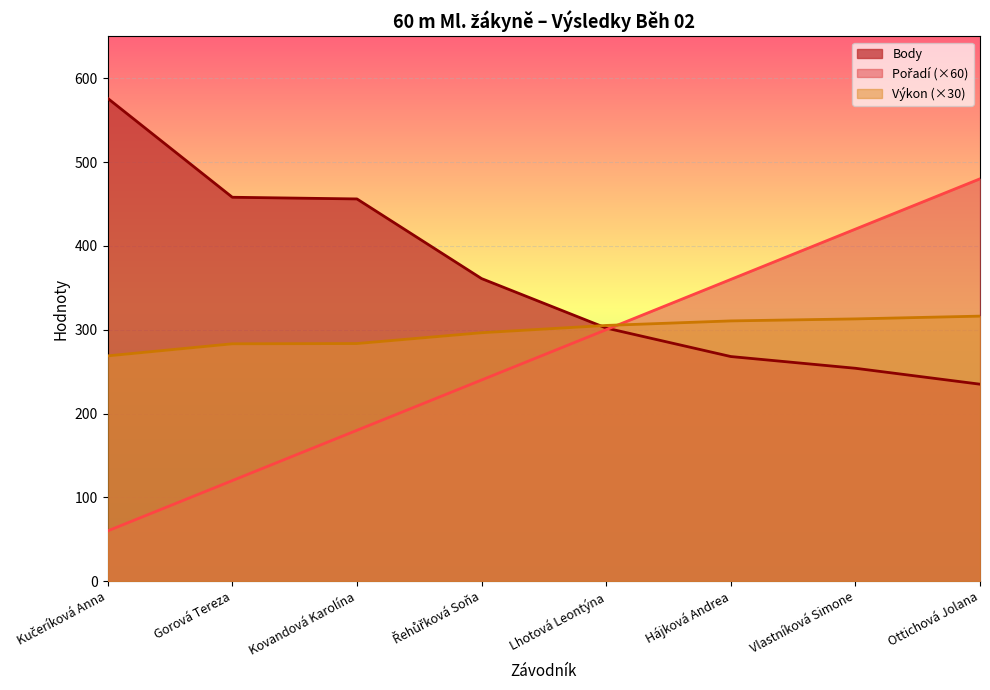

What is the approximate value of Body at Řehůřková Soňa?

361.0